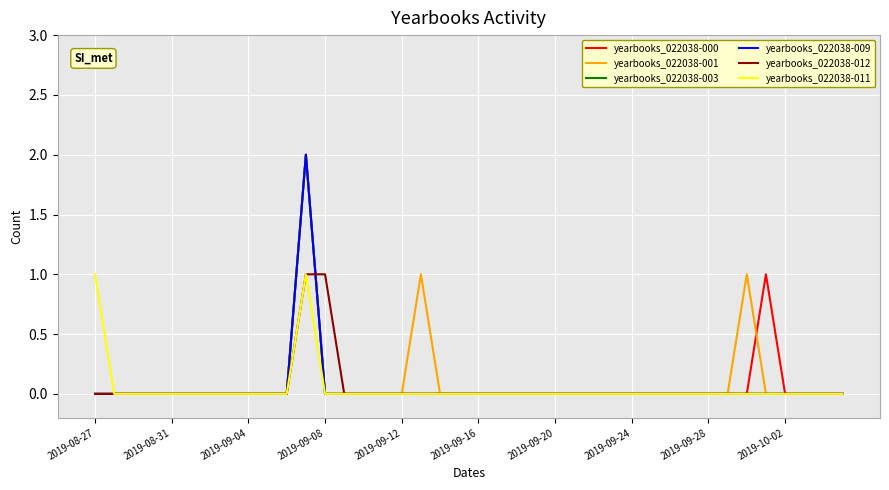

Where is the first local maximum for yearbooks_022038-000?

11